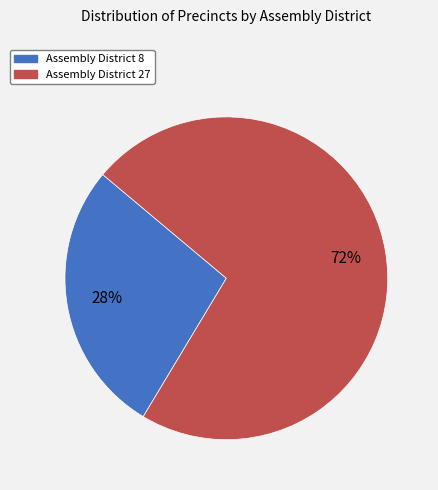

To the nearest percent, what is the average slice percentage?

50%